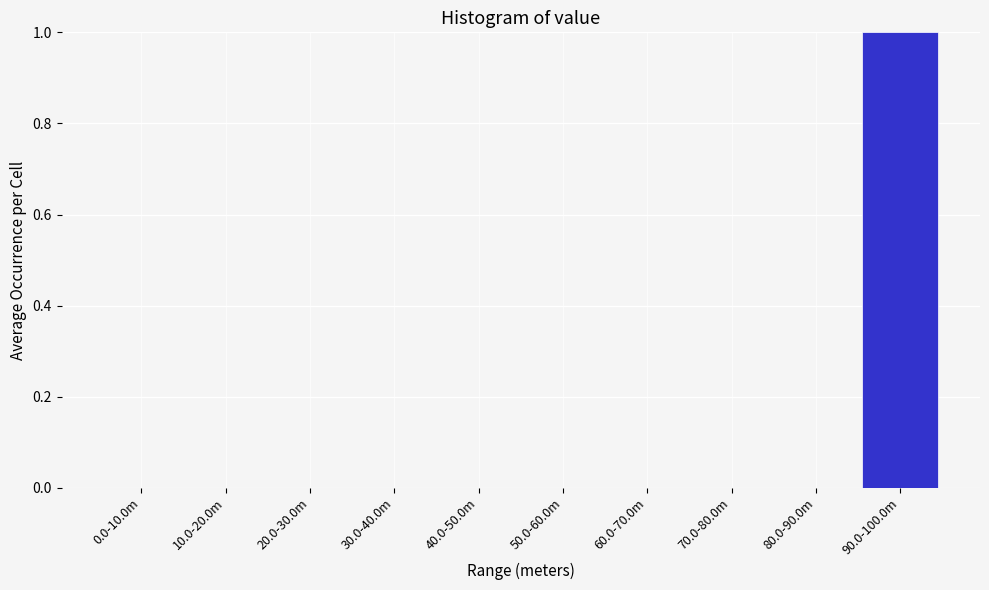

Reading right to left, transcribe all the data shown in this chart.

90.0-100.0m=1	80.0-90.0m=0	70.0-80.0m=0	60.0-70.0m=0	50.0-60.0m=0	40.0-50.0m=0	30.0-40.0m=0	20.0-30.0m=0	10.0-20.0m=0	0.0-10.0m=0